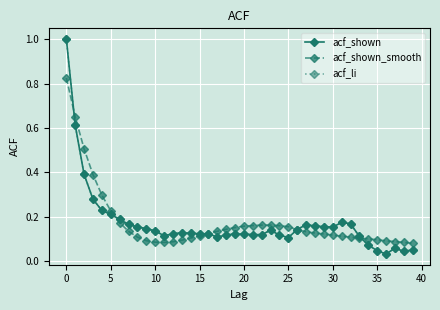

Does the chart display data point markers on the line(s)?

Yes